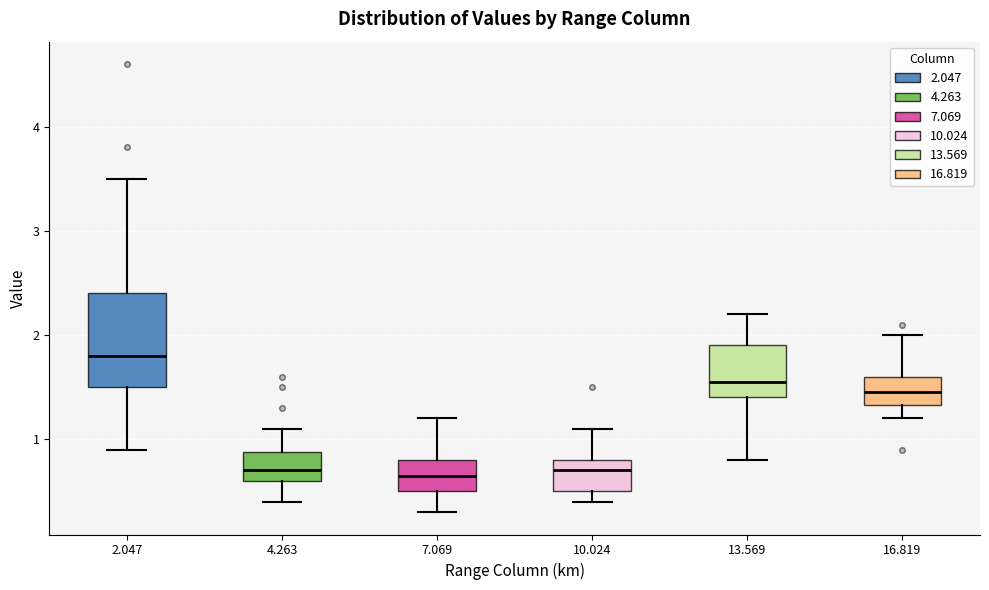

Reading left to right, transcribe this box plot: for each box, give where its median line is, the range the box spans, and where its two whiskers end, as read against the y-axis. The values are not printed on the chart, so give them approximately, as read against the axis.

2.047: median 1.8, box 1.5 to 2.4, whiskers 0.9 to 3.5
4.263: median 0.7, box 0.6 to 0.9, whiskers 0.4 to 1.1
7.069: median 0.7, box 0.5 to 0.8, whiskers 0.3 to 1.2
10.024: median 0.7, box 0.5 to 0.8, whiskers 0.4 to 1.1
13.569: median 1.6, box 1.4 to 1.9, whiskers 0.8 to 2.2
16.819: median 1.5, box 1.3 to 1.6, whiskers 1.2 to 2.0